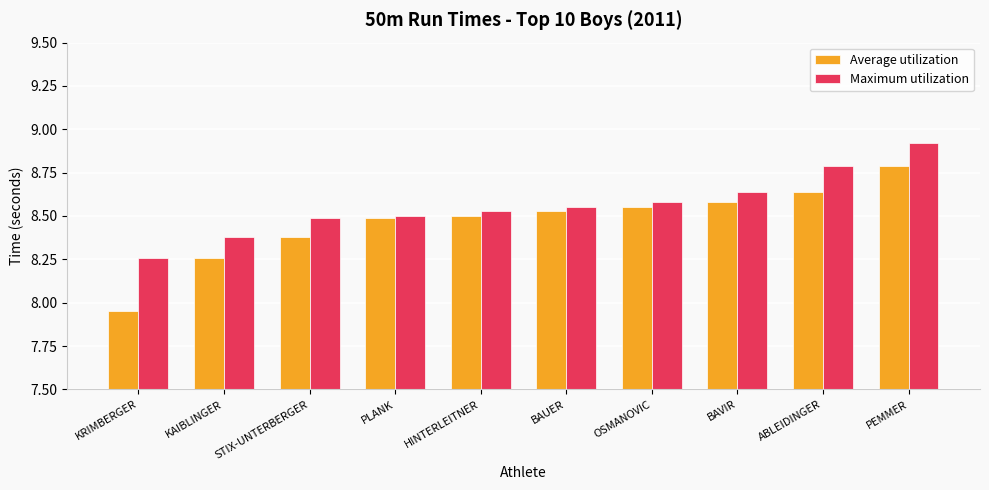

At which label does Maximum utilization reach its minimum?

KRIMBERGER